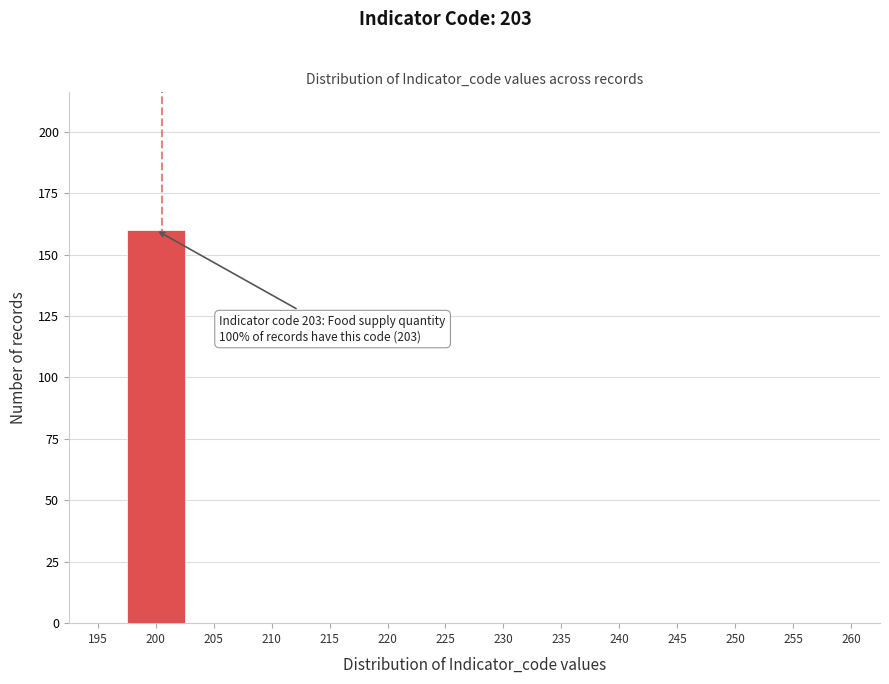

Reading left to right, list all the values displayed in this chart.

195=0	200=160	205=0	210=0	215=0	220=0	225=0	230=0	235=0	240=0	245=0	250=0	255=0	260=0